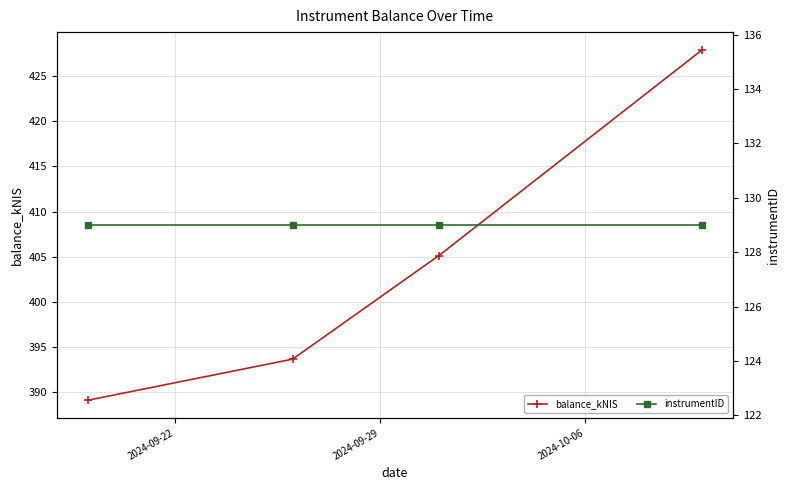

True or false: balance_kNIS has more than 2 points higher than both neighbors.

False